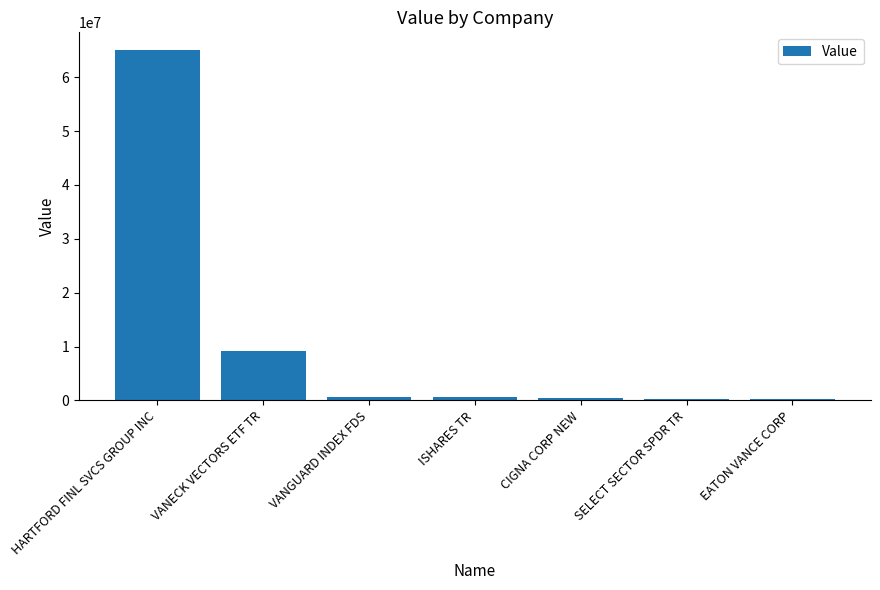

How many data points are less than 578000?

3